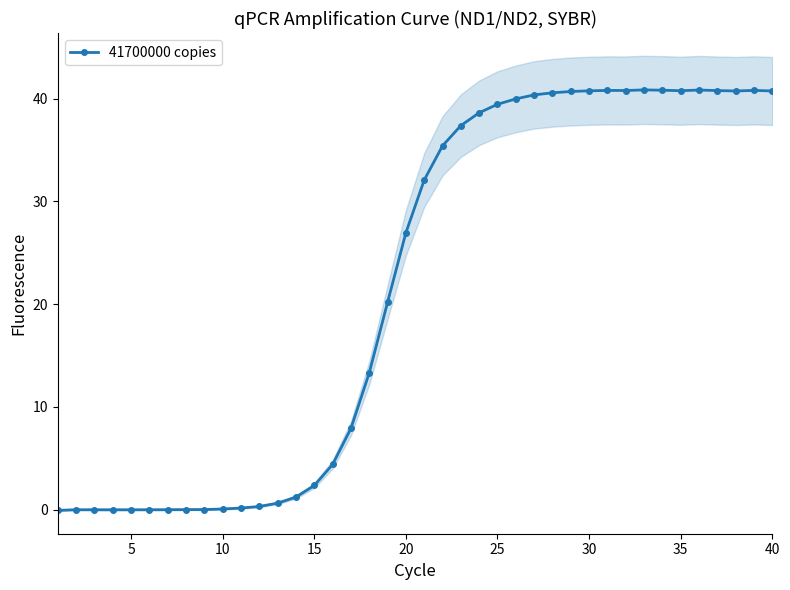

True or false: 41700000 copies has more than 1 points higher than both neighbors.

True